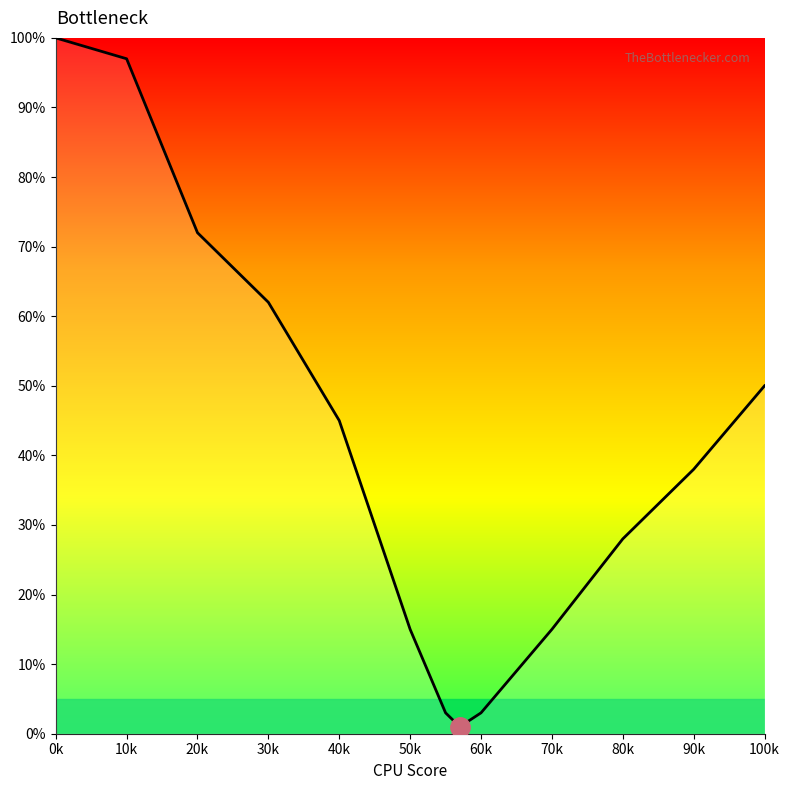

True or false: the data shows 2 at 70k.

False